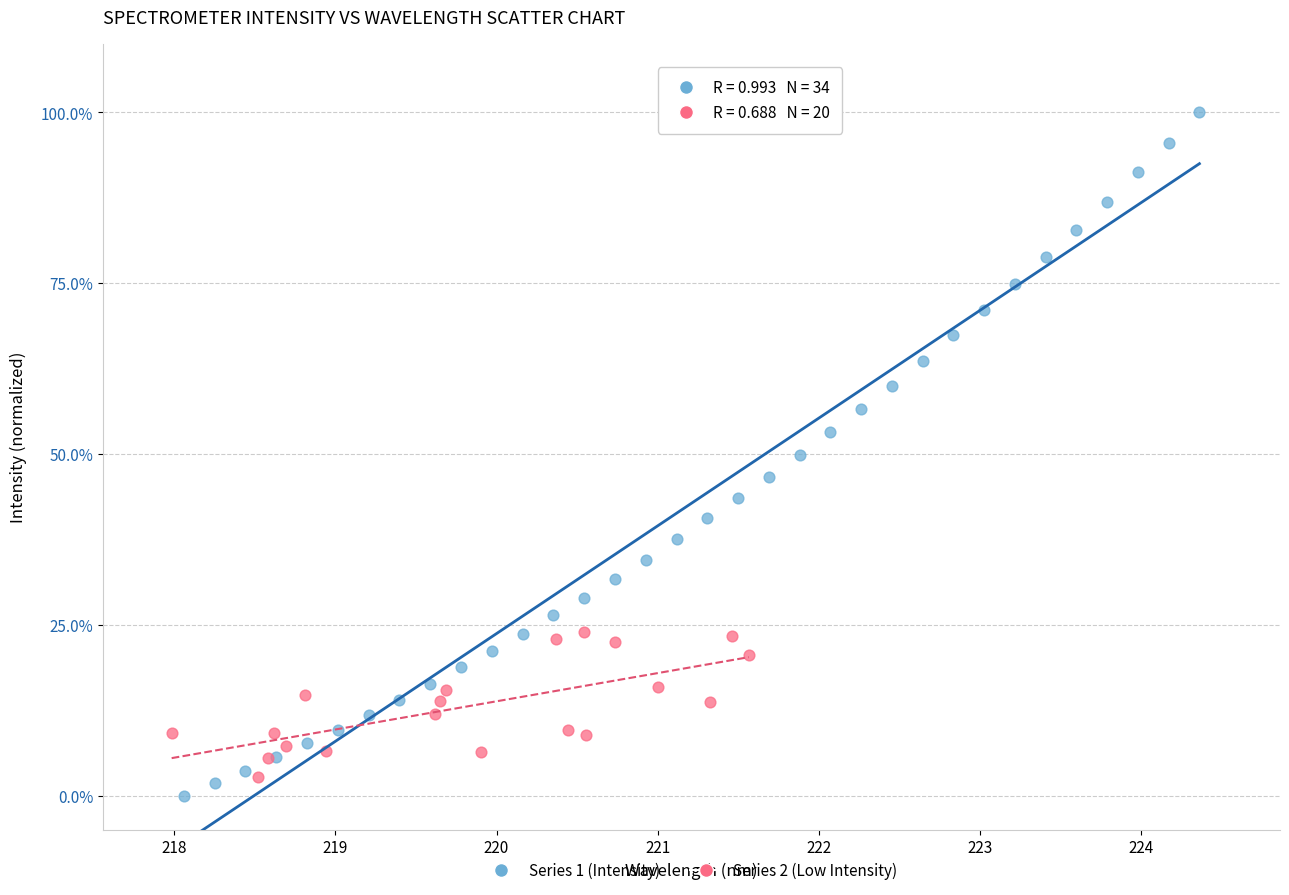

What are all the series names shown in the legend?

Series 1 (Intensity), Series 2 (Low Intensity)